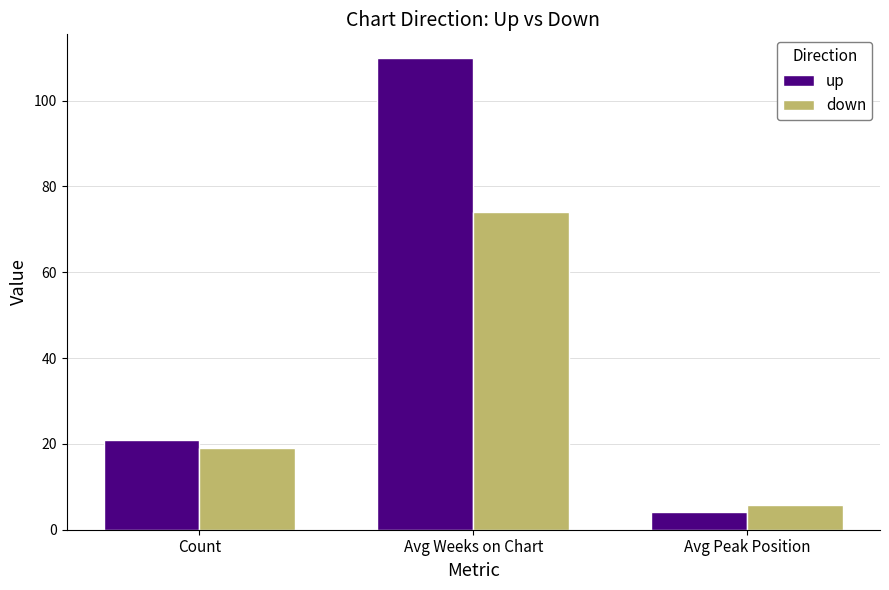

Between Count and Avg Weeks on Chart, which series saw the biggest shift?

up